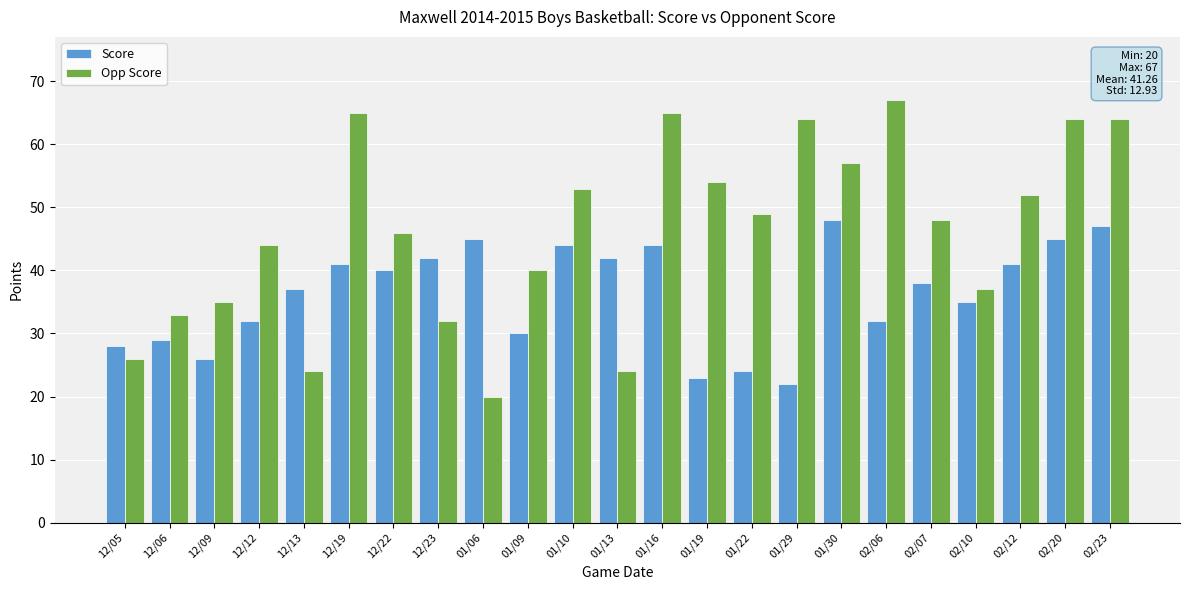

What is the value of the Score bar at the 22nd from the left?

45